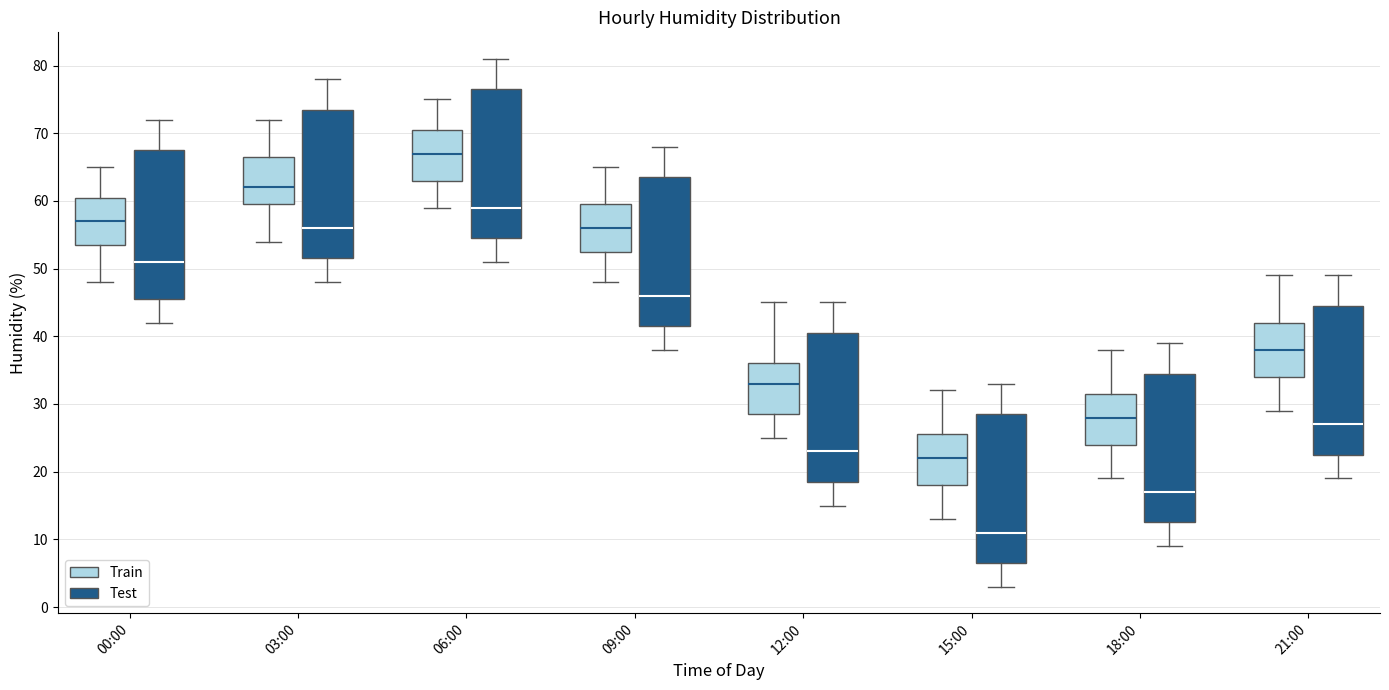

Which box's median line is the lowest?

15:00 (Test)